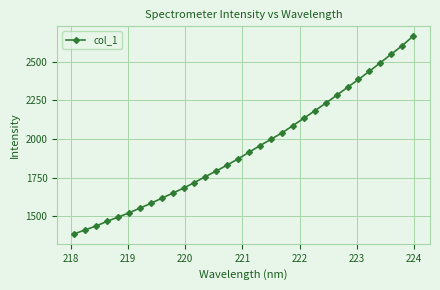

True or false: there are more than 1 points higher than both neighbors.

False